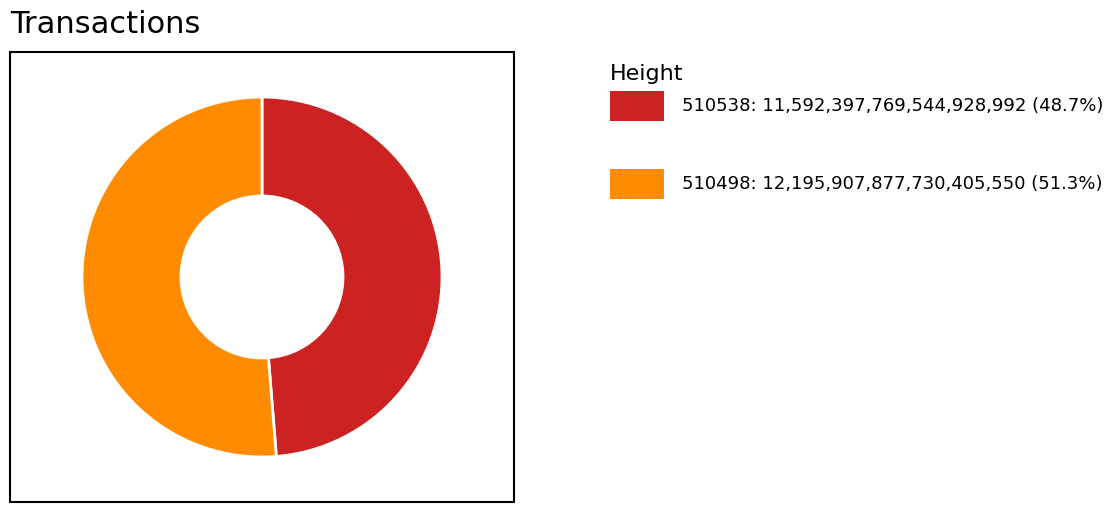

How many slices are in this pie chart?

2